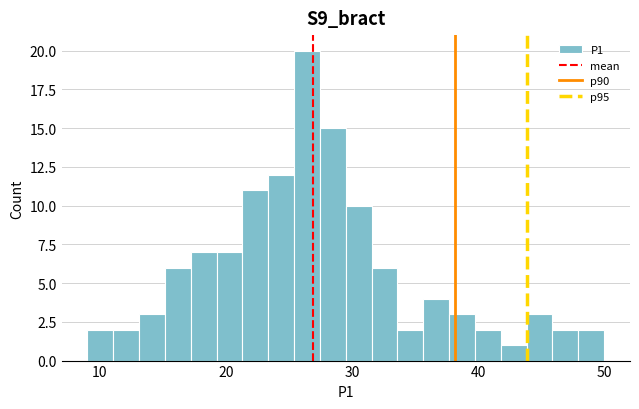

Around what value on the x-axis is the tallest bar? Give the approximate position of its centre, as read against the axis.

26